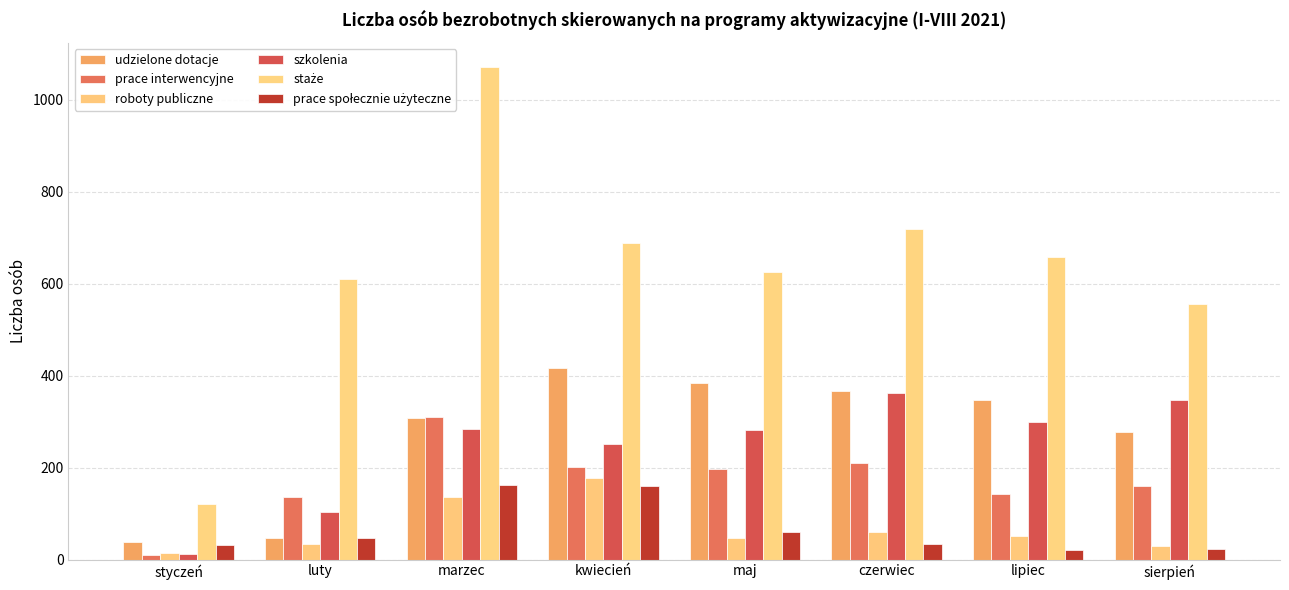

What is the average value of the prace interwencyjne series?

171